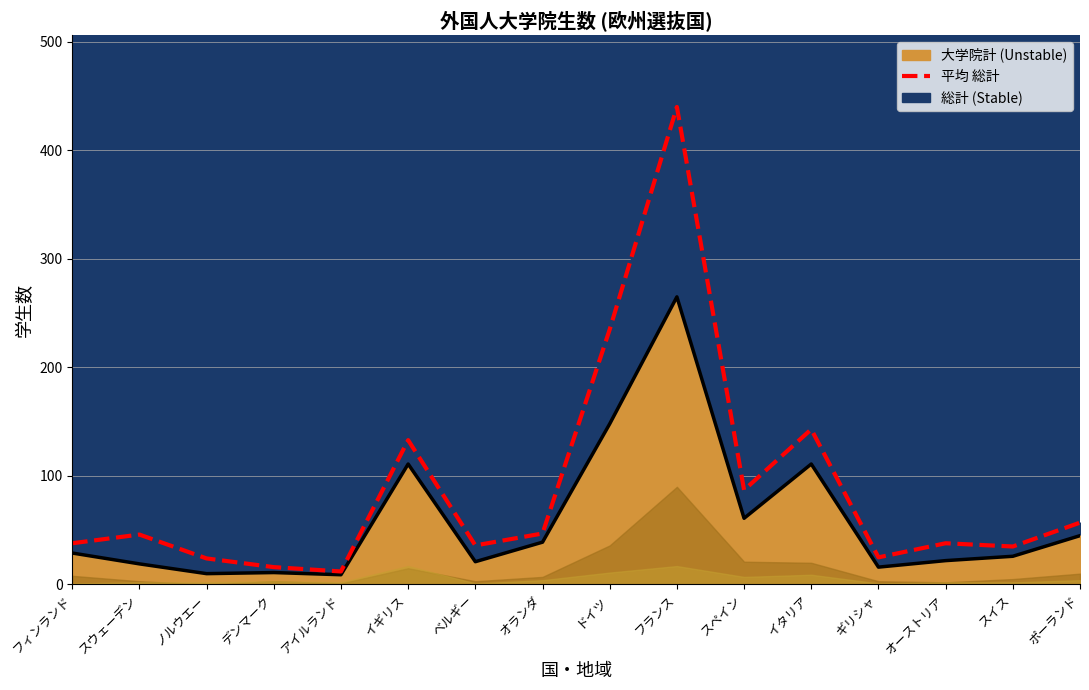

True or false: the data shows 131 at スペイン.

False